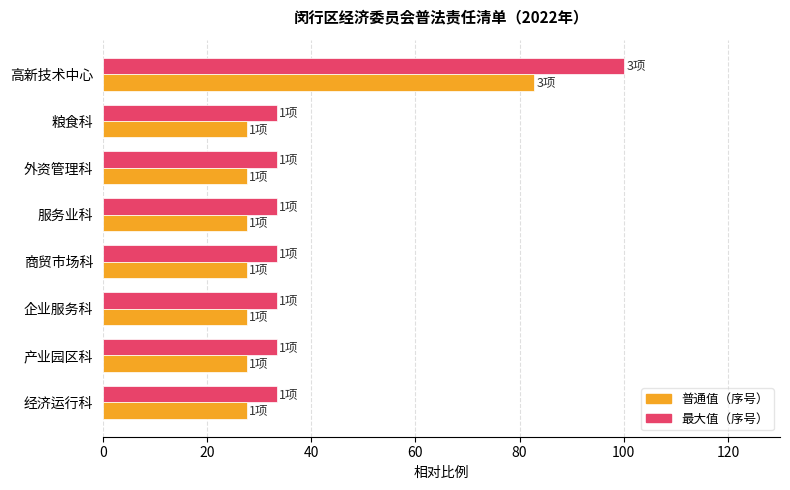

Which series has the largest total across all categories?

最大值（序号）